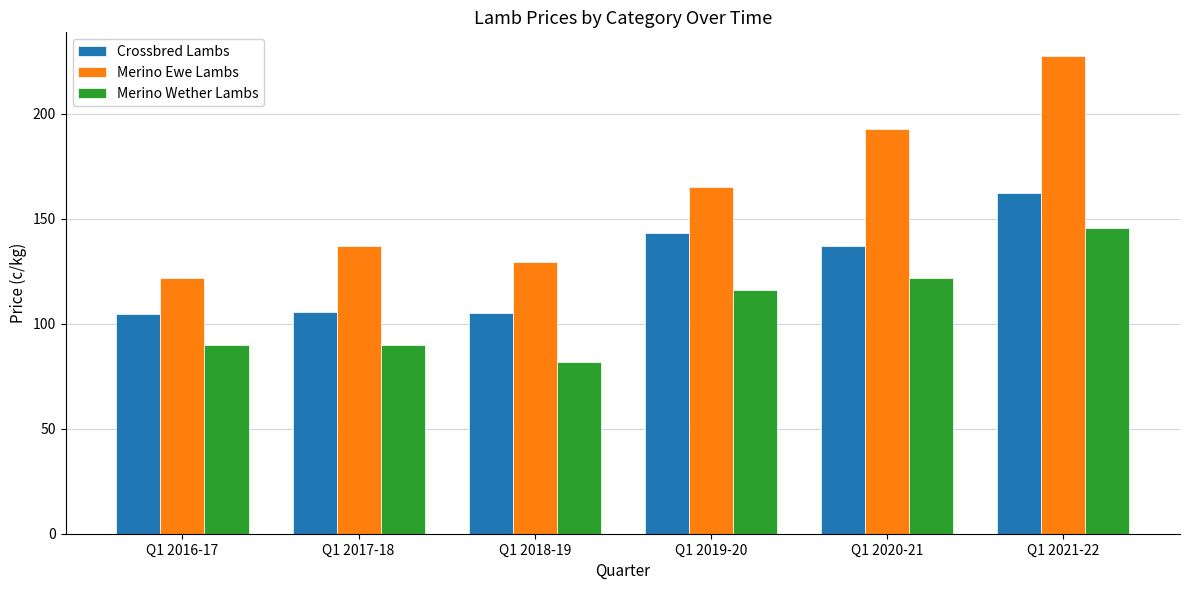

Where is Merino Wether Lambs nearest to the value 113?

Q1 2019-20